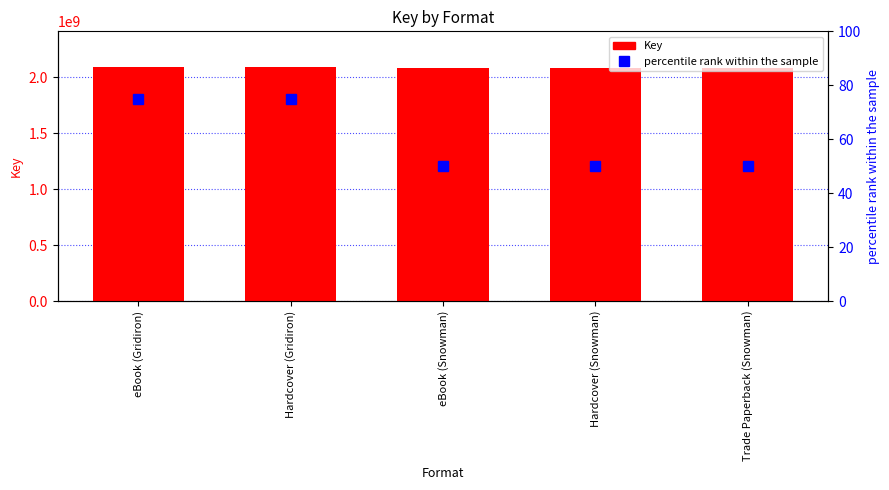

What is the value of the Key bar at the 5th from the left?

2085758331